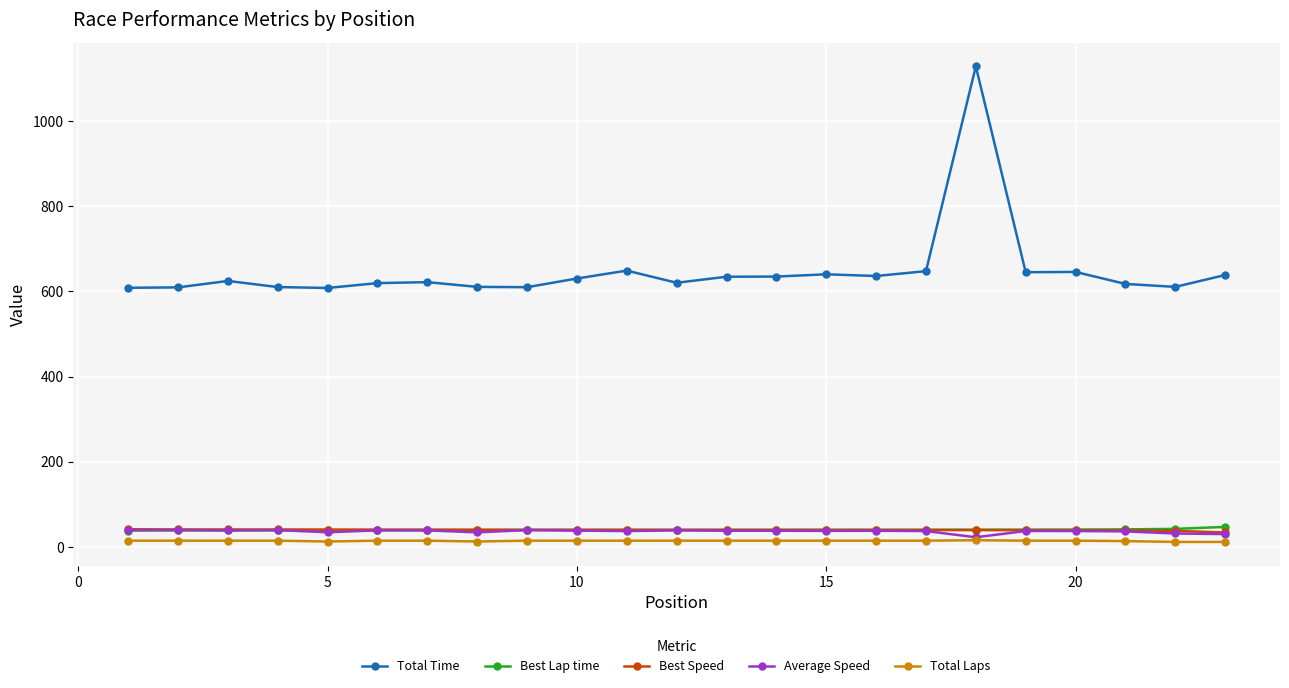

What is the average value of the Best Lap time series?

40.4